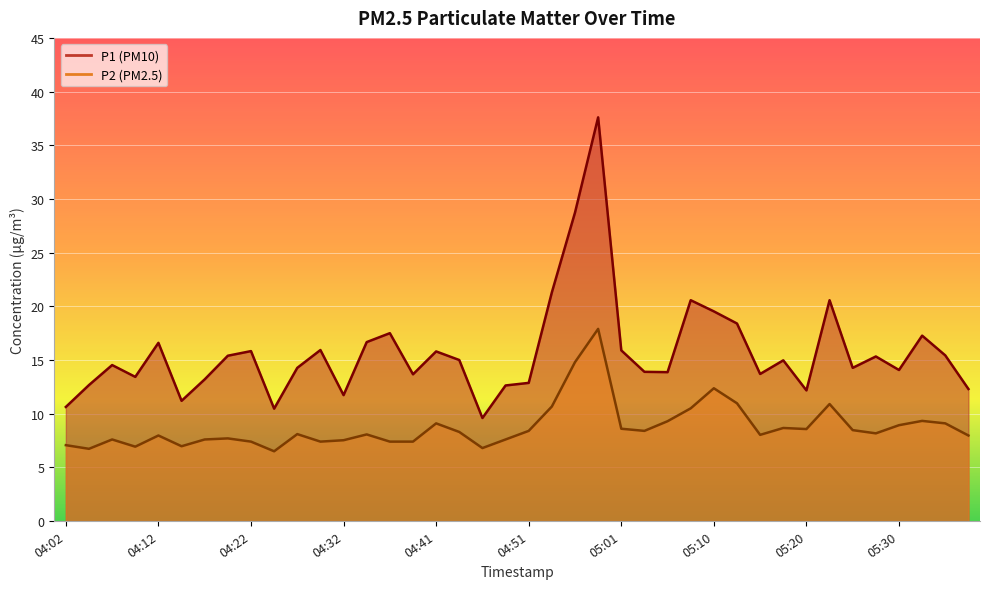

How many lines are shown in the chart?

2